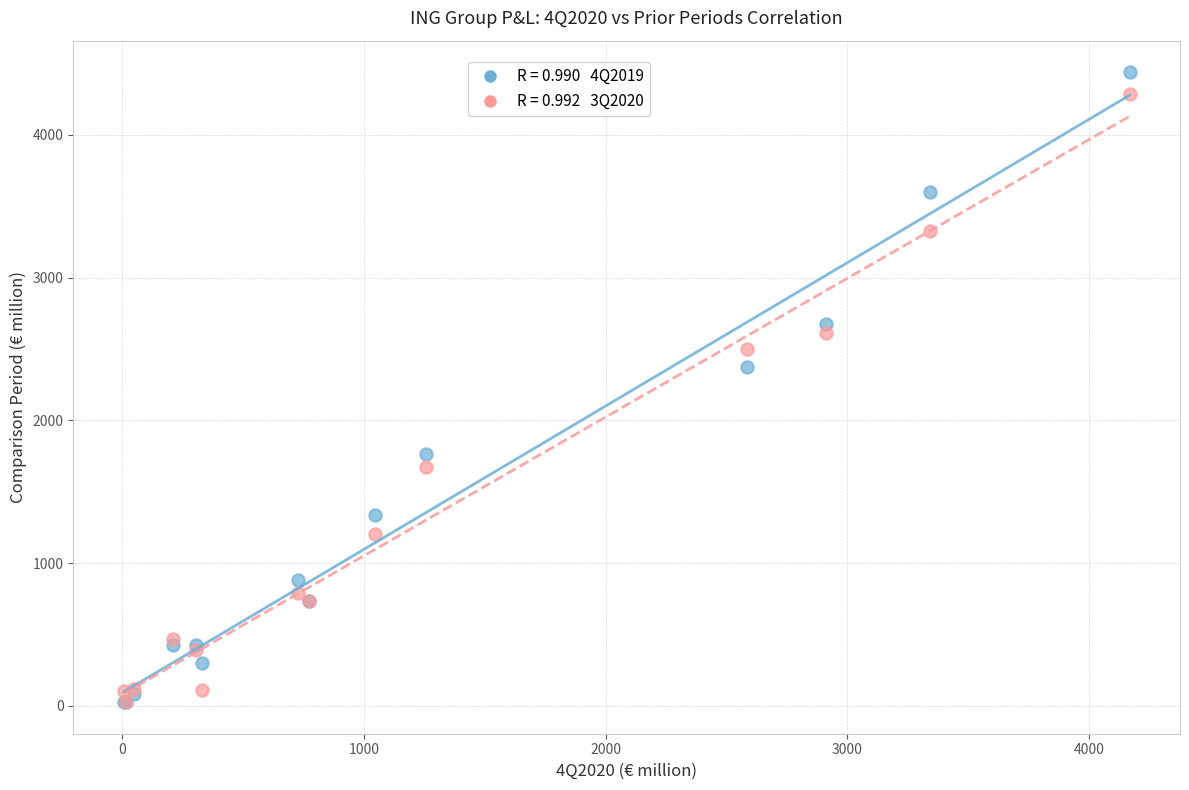

Across all series, what Y value is closest to 2232?

2371.6